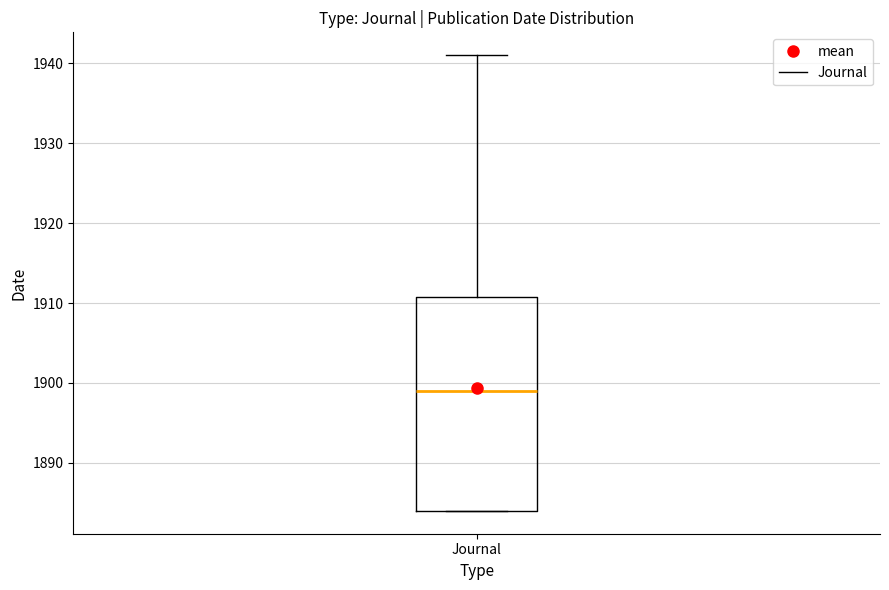

Transcribe this box plot: give where the median line is, the range the box spans, and where the two whiskers end, as read against the y-axis. The values are not printed on the chart, so give them approximately, as read against the axis.

median 1899, box 1884 to 1911, whiskers 1884 to 1941